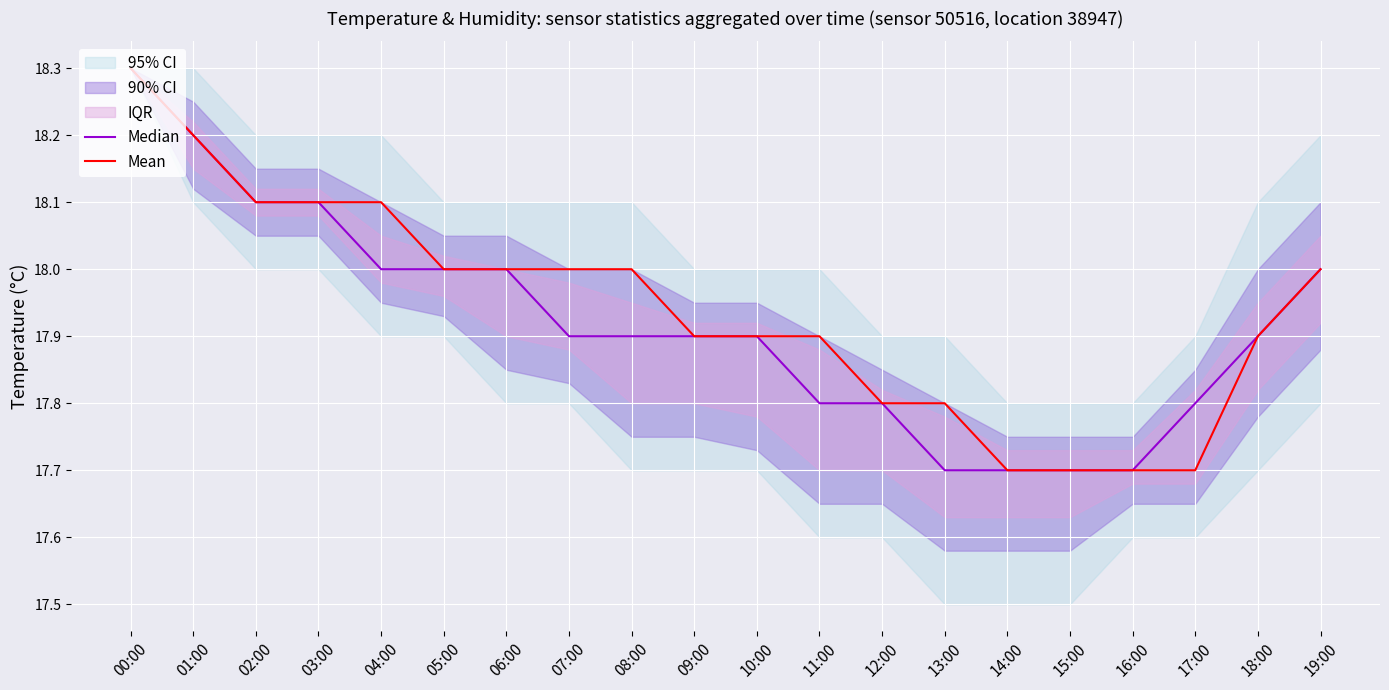

True or false: Mean and Median cross at least once.

False